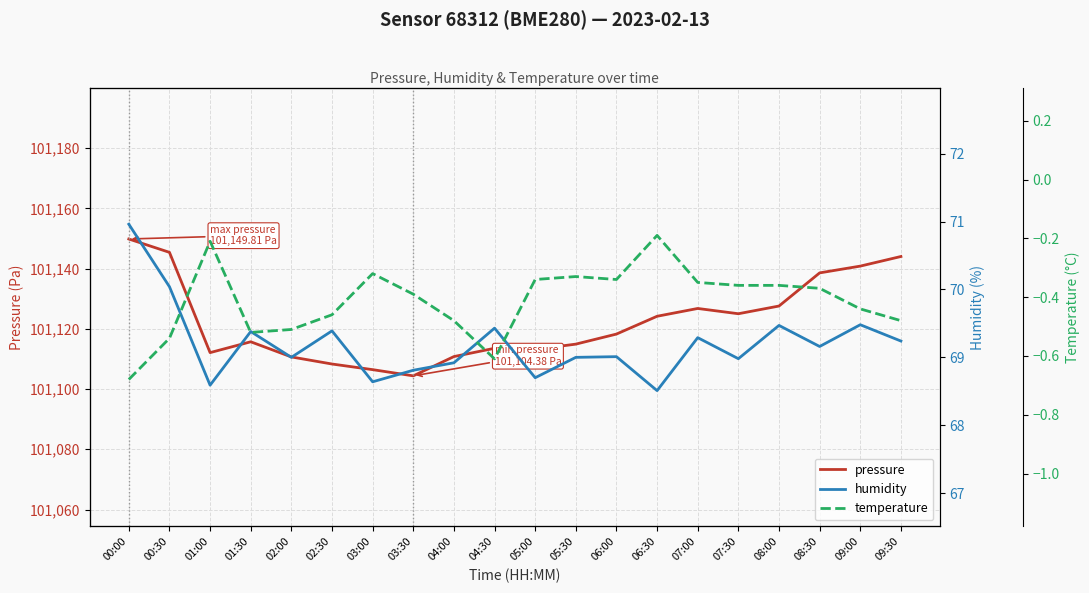

Does the chart display data point markers on the line(s)?

No